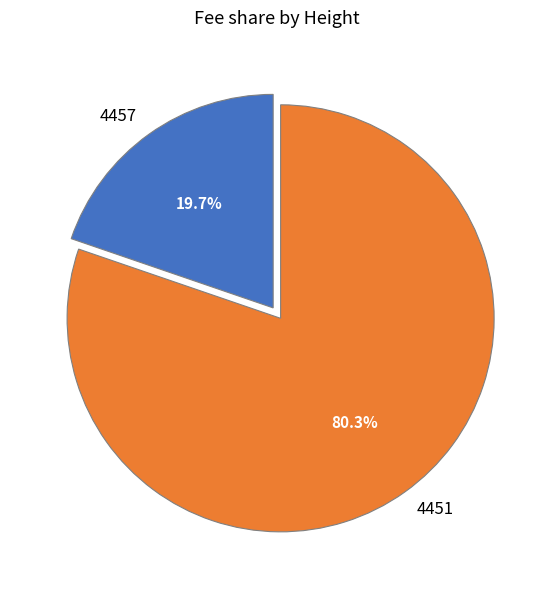

Combined, what portion of the pie is 4451 and 4457?

100.0%